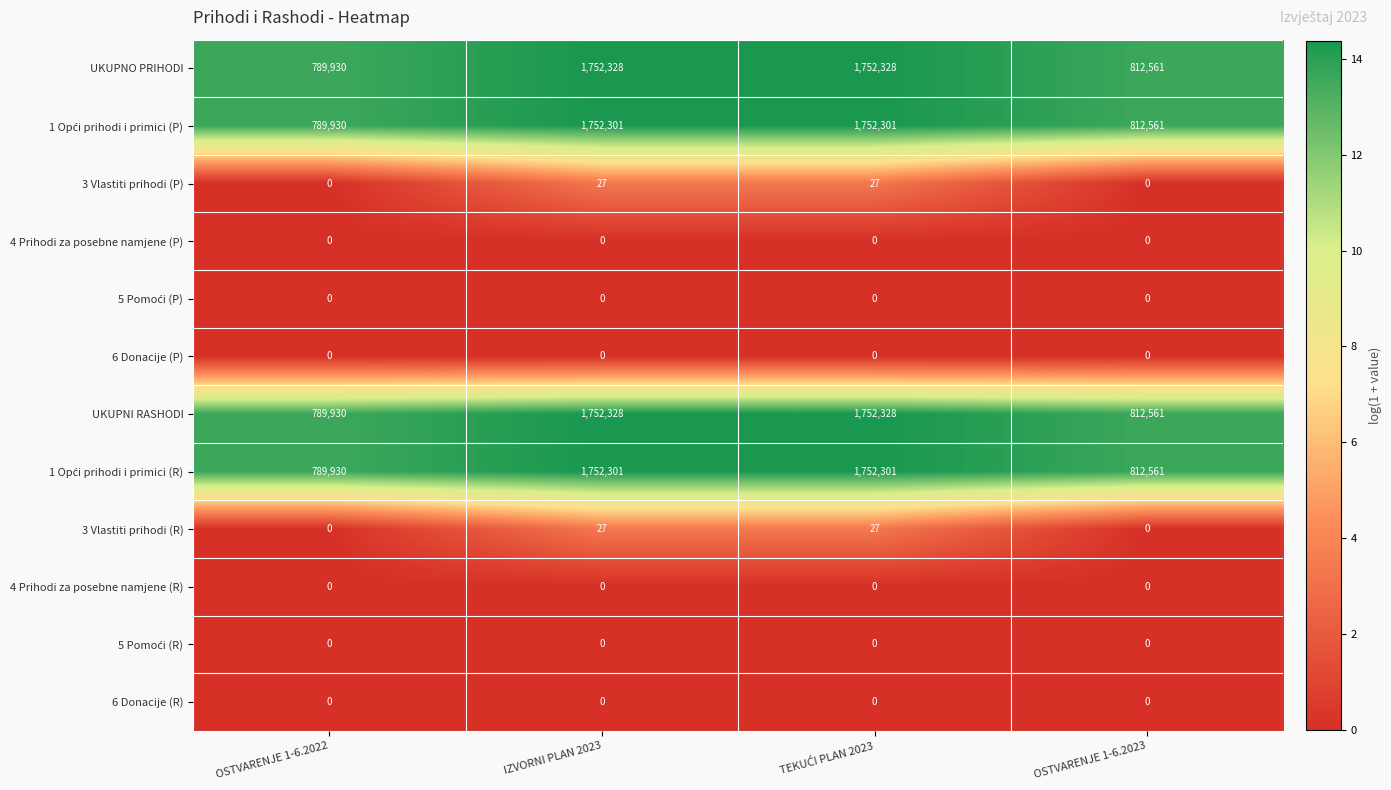

What is the difference between the second highest and second lowest values in the UKUPNI RASHODI series?

939767